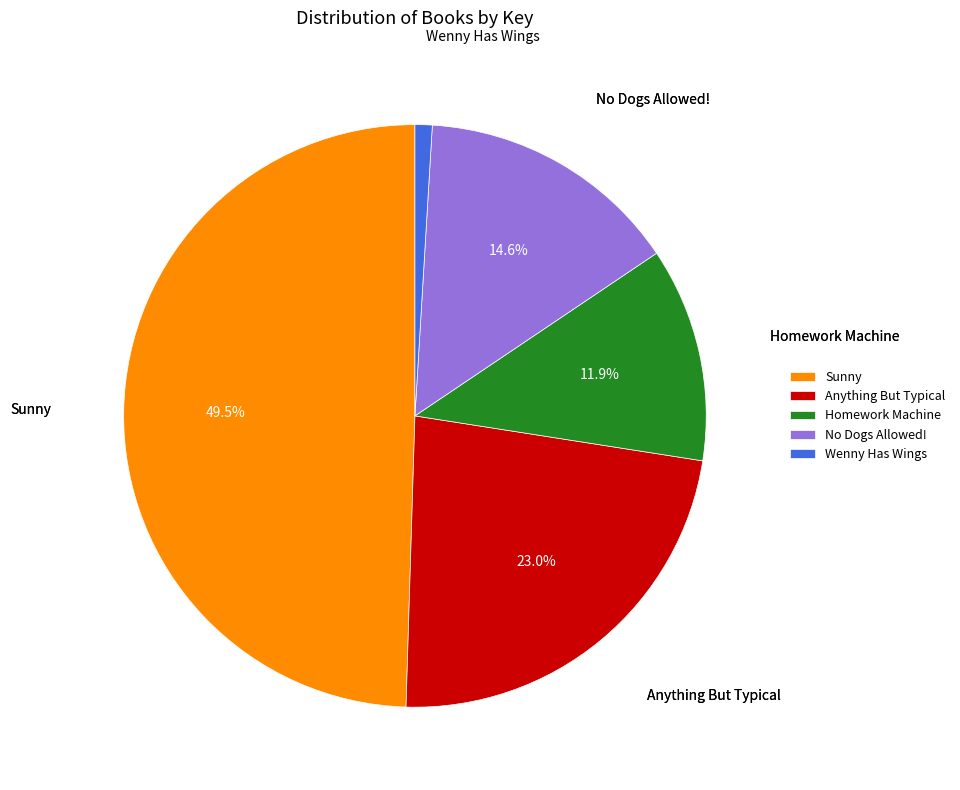

Count the number of slices in the pie.

5